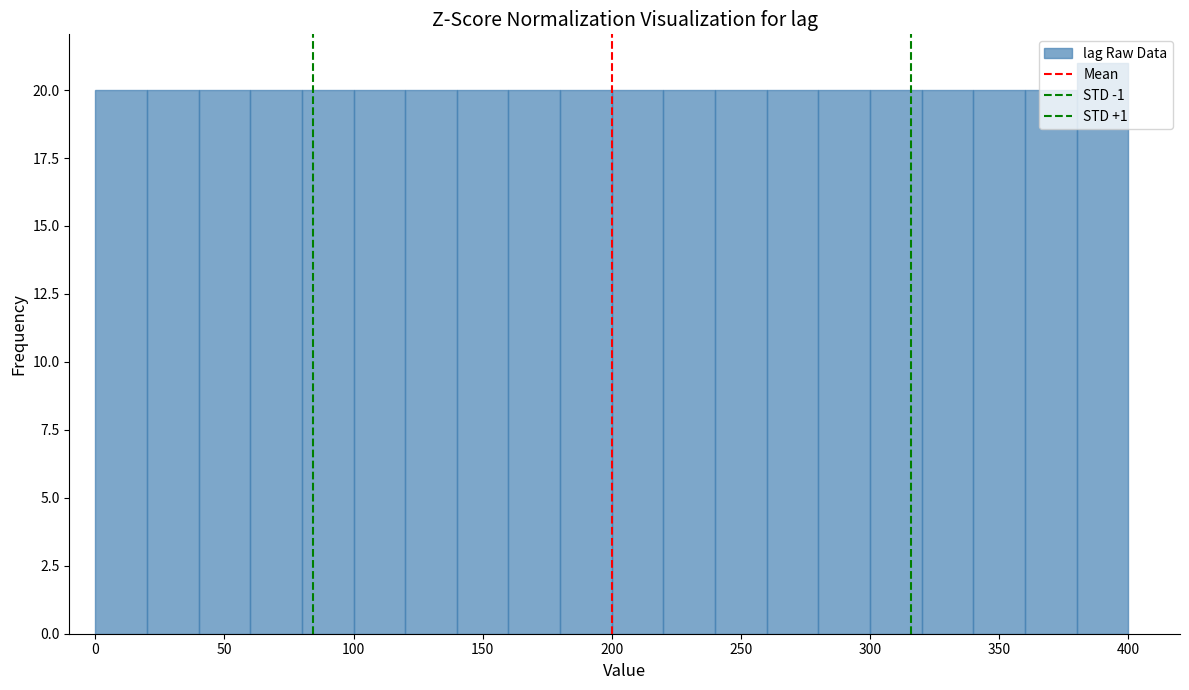

Reading left to right, list every bar in this chart as the range it spans on the x-axis followed by its height. The values are not printed on the chart, so give them approximately, as read against the axis.

0 to 20: 20
20 to 40: 20
40 to 60: 20
60 to 80: 20
80 to 100: 20
100 to 120: 20
120 to 140: 20
140 to 160: 20
160 to 180: 20
180 to 200: 20
200 to 220: 20
220 to 240: 20
240 to 260: 20
260 to 280: 20
280 to 300: 20
300 to 320: 20
320 to 340: 20
340 to 360: 20
360 to 380: 20
380 to 400: 21